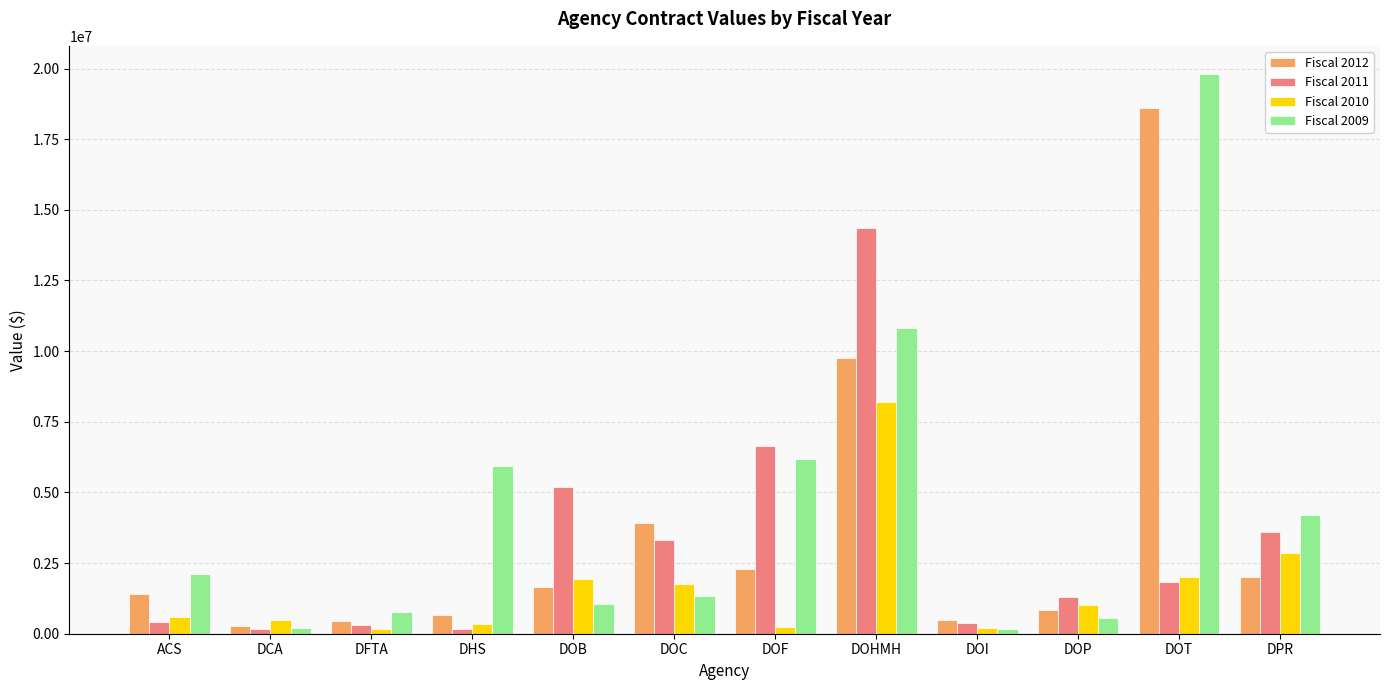

Rank the series at DOP from highest to lowest value.

Fiscal 2011, Fiscal 2010, Fiscal 2012, Fiscal 2009